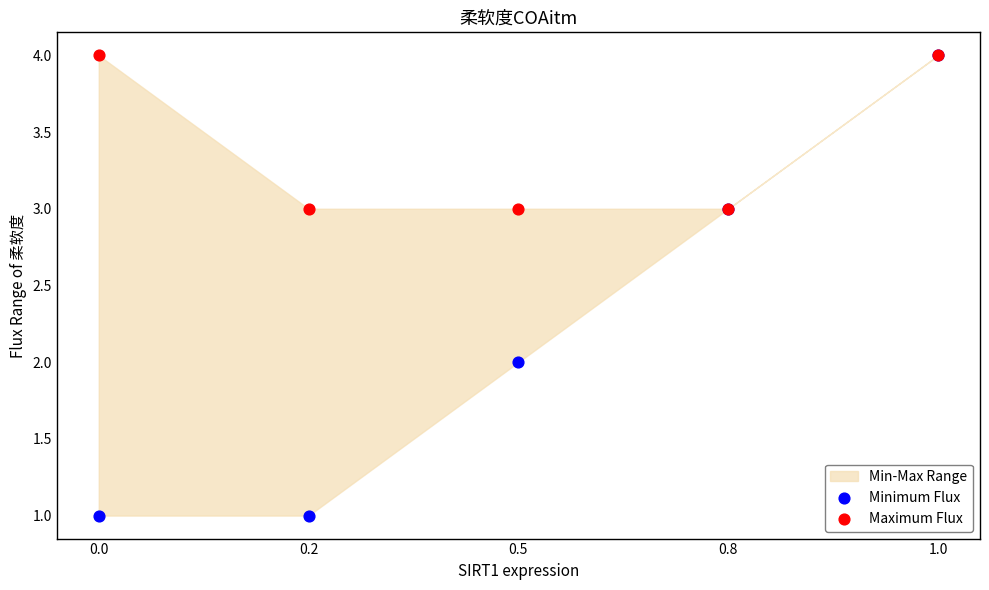

Which series has the widest spread of Y values?

Minimum Flux